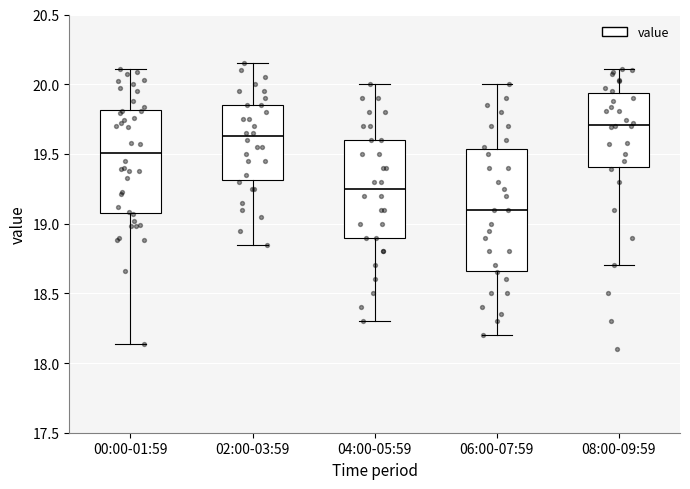

Reading left to right, transcribe this box plot: for each box, give where its median line is, the range the box spans, and where its two whiskers end, as read against the y-axis. The values are not printed on the chart, so give them approximately, as read against the axis.

00:00-01:59: median 19.50, box 19.10 to 19.80, whiskers 18.15 to 20.10
02:00-03:59: median 19.65, box 19.30 to 19.85, whiskers 18.85 to 20.15
04:00-05:59: median 19.25, box 18.90 to 19.60, whiskers 18.30 to 20.00
06:00-07:59: median 19.10, box 18.65 to 19.55, whiskers 18.20 to 20.00
08:00-09:59: median 19.70, box 19.40 to 19.95, whiskers 18.70 to 20.10